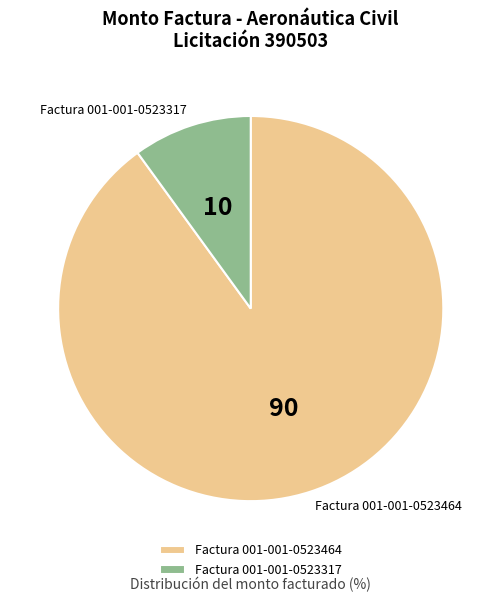

The Factura 001-001-0523464 slice represents 90% of the pie. True or false?

True